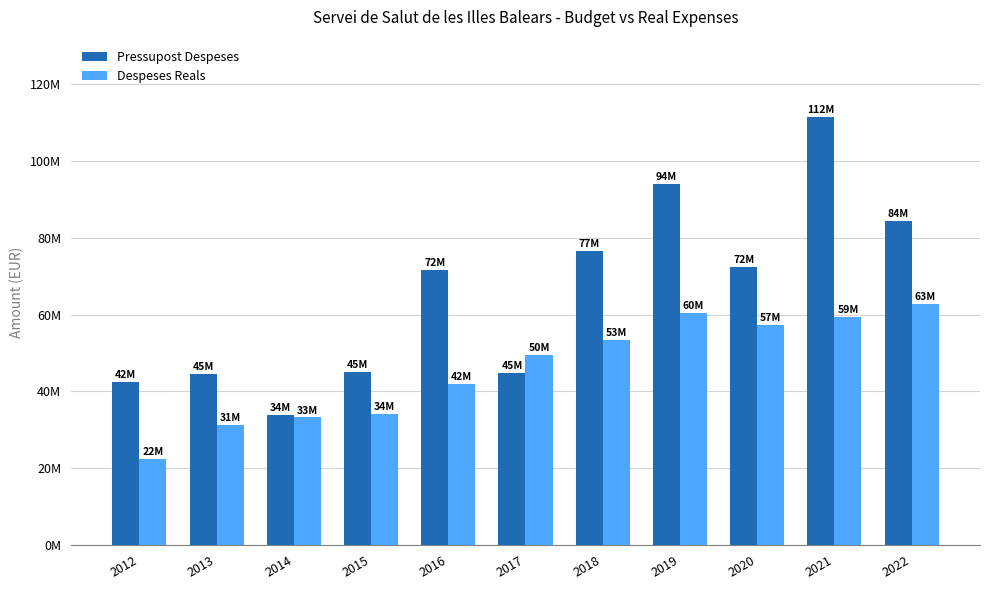

Which series has the widest spread of values?

Pressupost Despeses